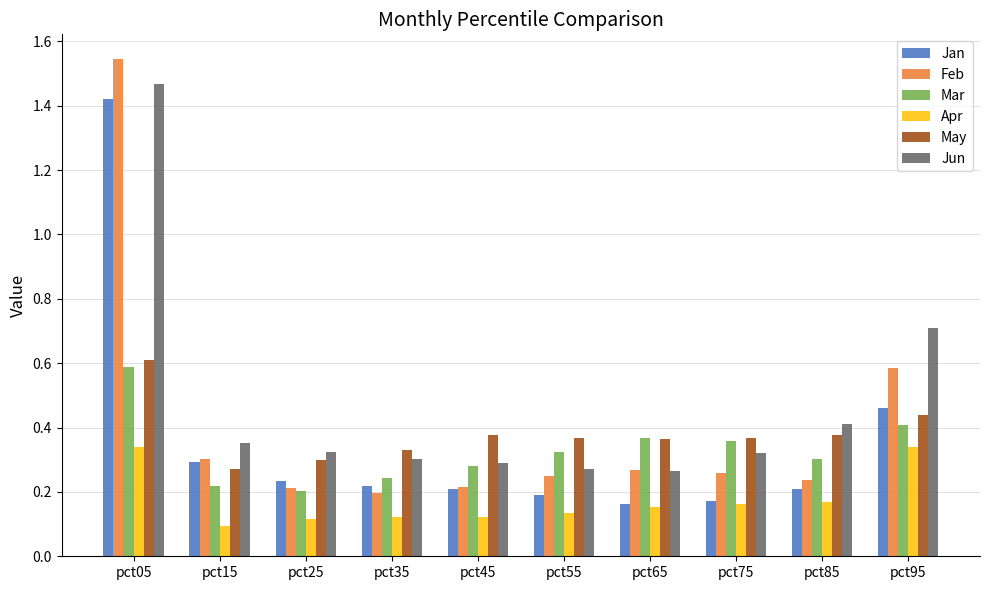

How many May values are between 0 and 1?

10